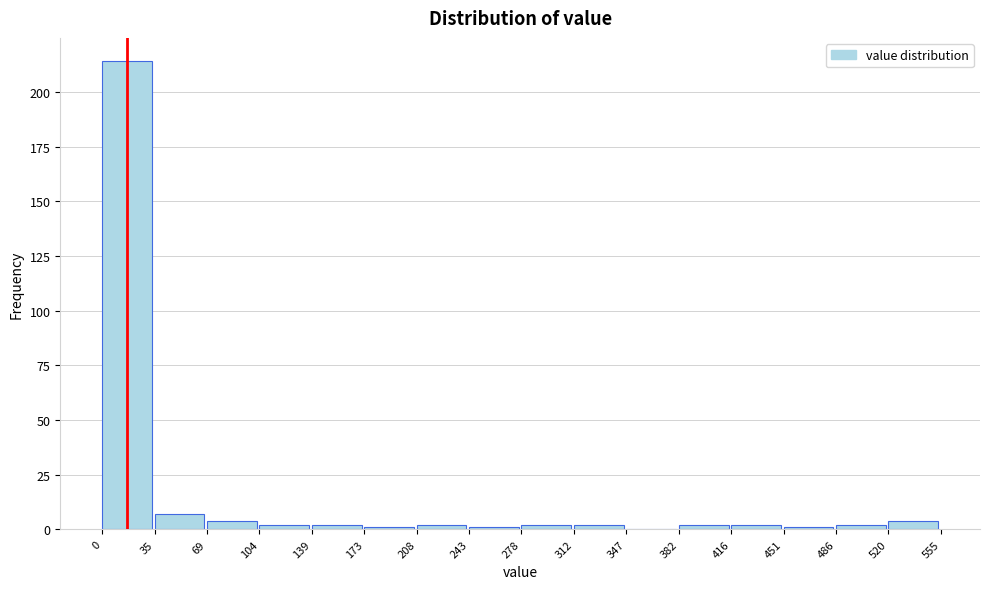

Reading left to right, list every bar in this chart as the range it spans on the x-axis followed by its height. The values are not printed on the chart, so give them approximately, as read against the axis.

0 to 35: 215
35 to 69: 5
69 to 104: under 5
104 to 139: under 5
139 to 173: under 5
173 to 208: under 5
208 to 243: under 5
243 to 278: under 5
278 to 312: under 5
312 to 347: under 5
347 to 382: 0
382 to 416: under 5
416 to 451: under 5
451 to 486: under 5
486 to 520: under 5
520 to 555: under 5